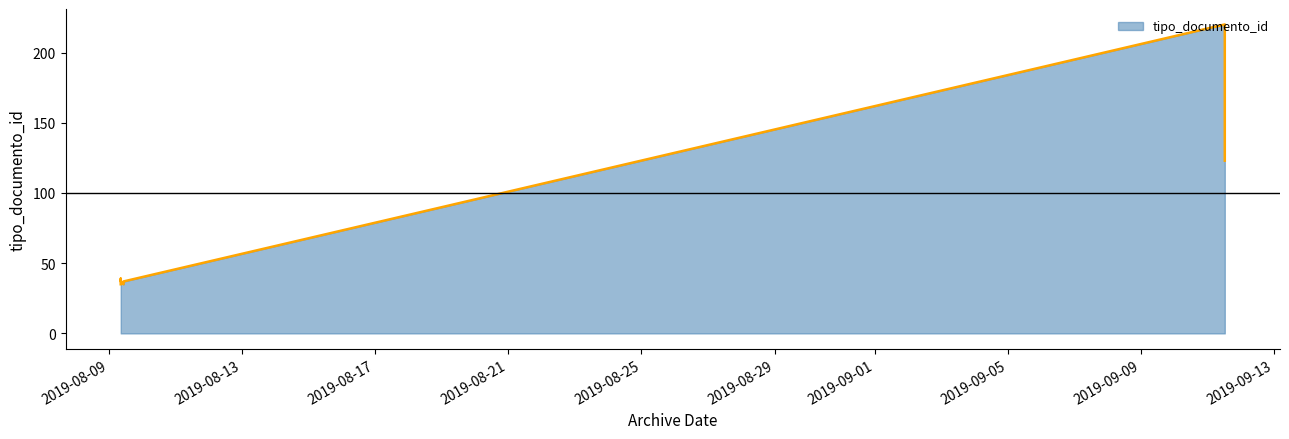

What is the sum of all values?

636